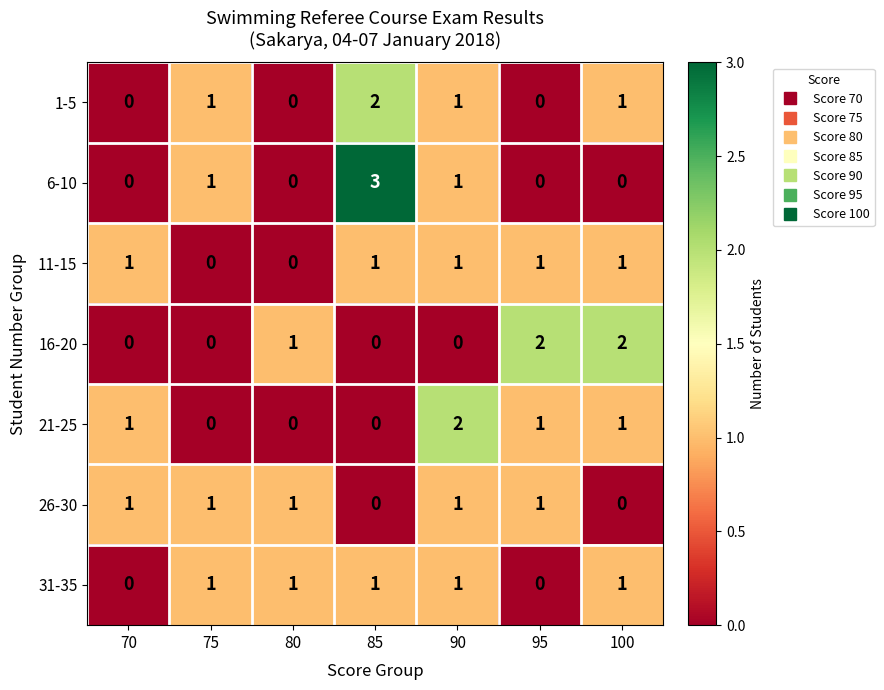

What is the total value across all series at 95?

5